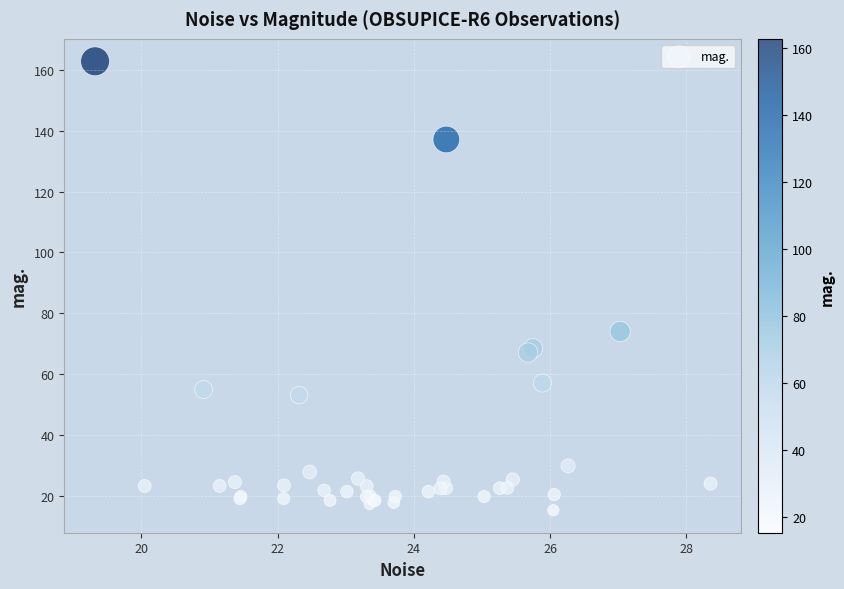

What Y value in the scatter plot is closest to 89?

74.0